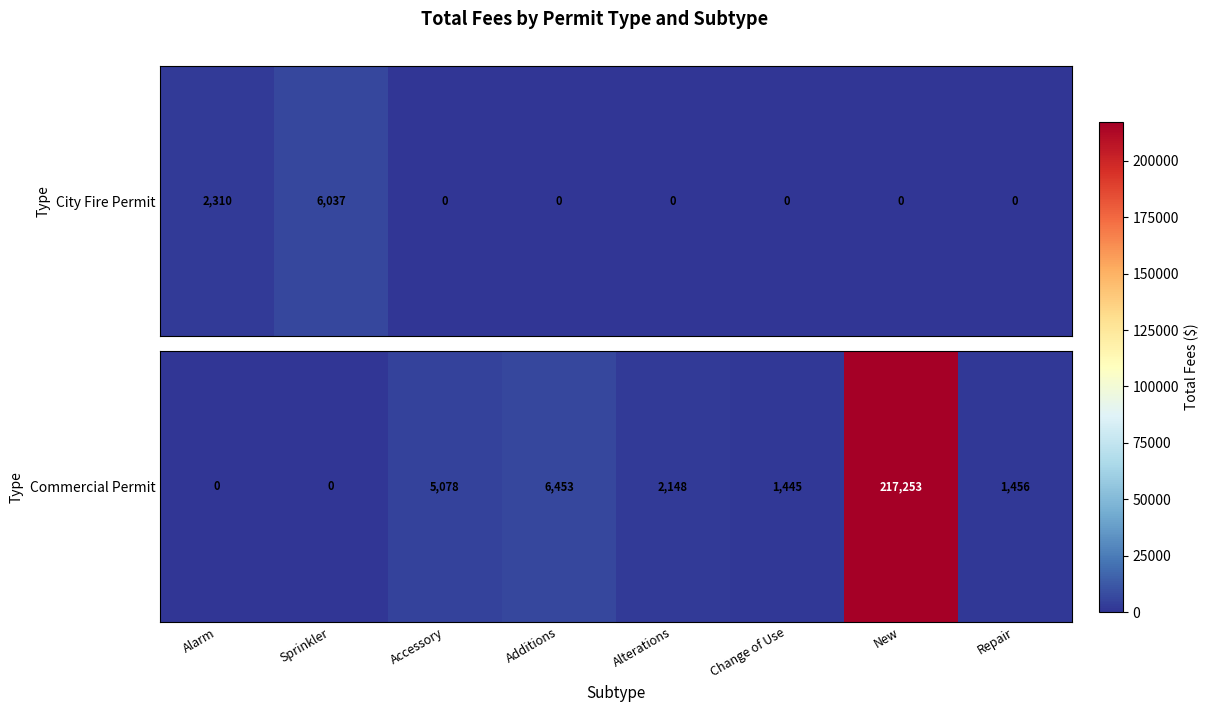

Rank the categories by value from lowest to highest.

Alarm, Sprinkler, Change of Use, Repair, Alterations, Accessory, Additions, New